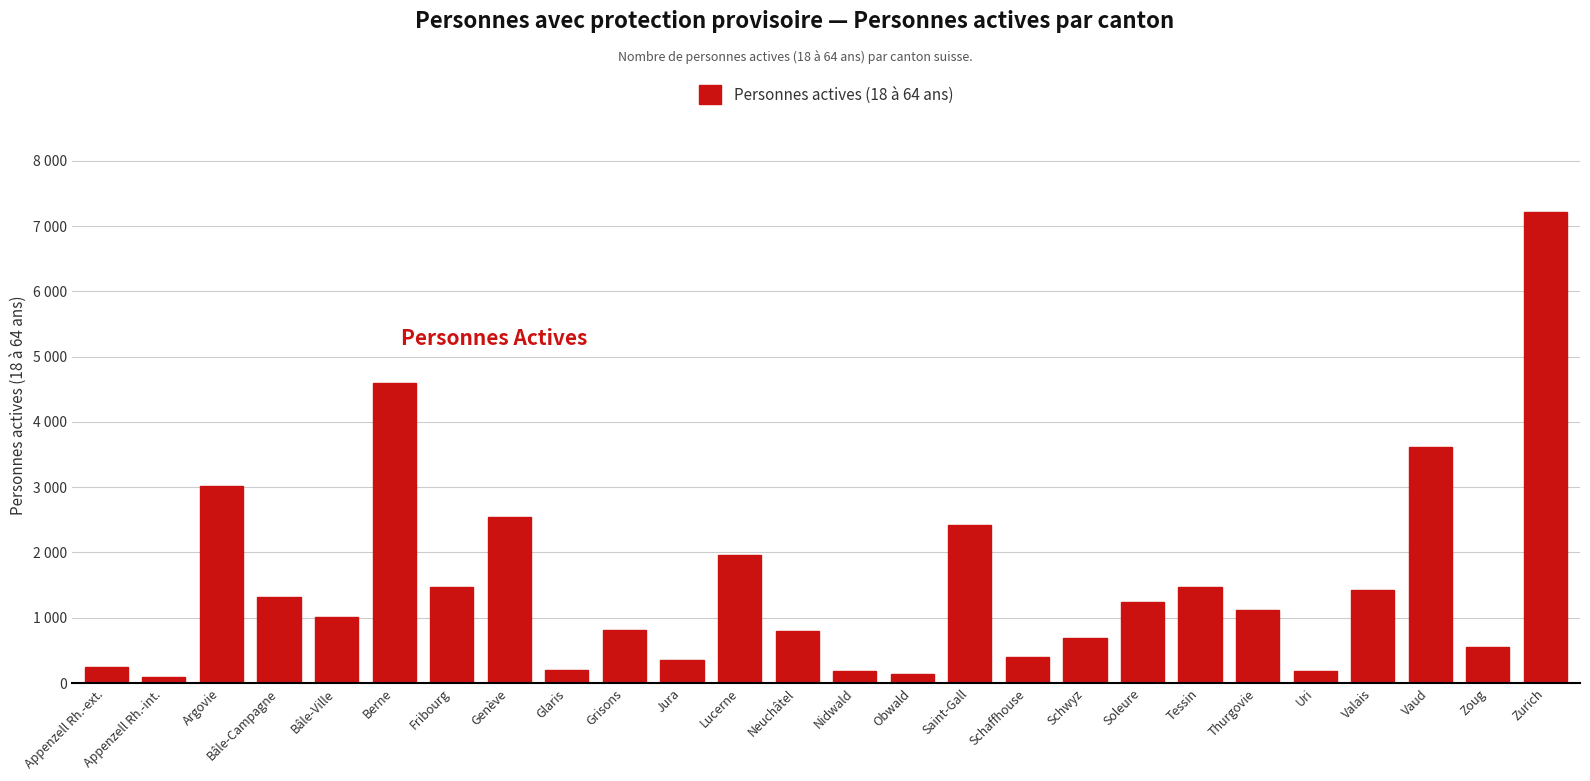

Where is the data nearest to the value 3652?

Vaud